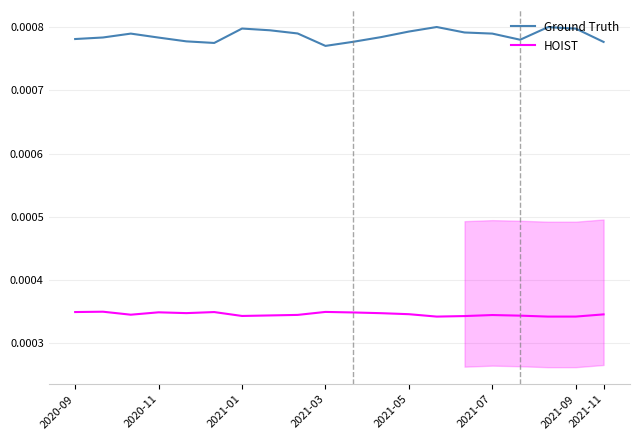

True or false: HOIST and Ground Truth intersect in this chart.

False